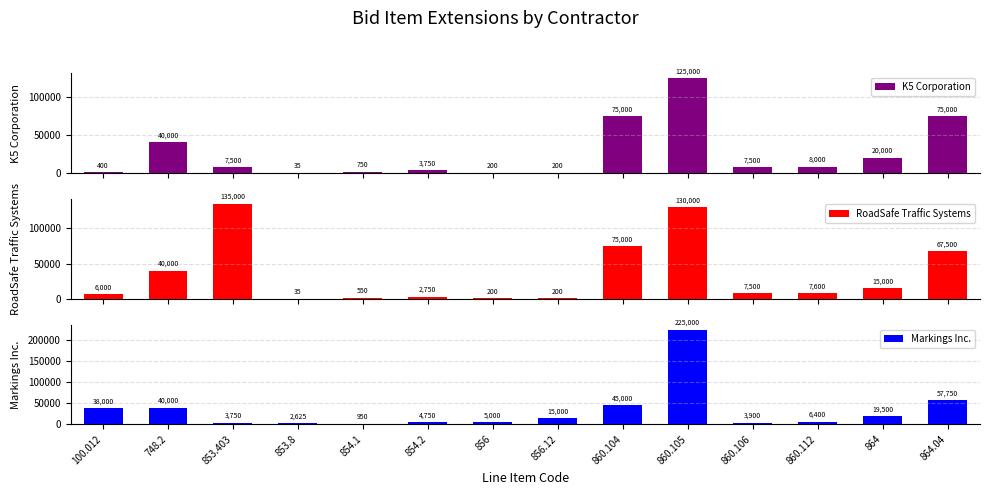

What is the label of the 8th bar from the left?

856.12